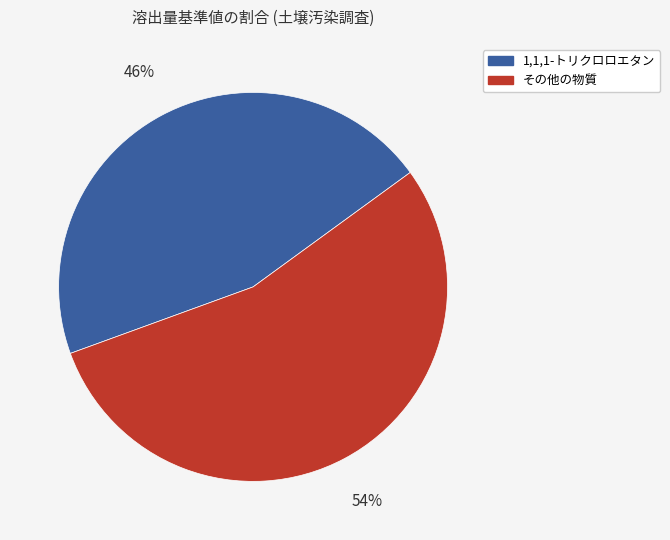

Count the number of slices in the pie.

2